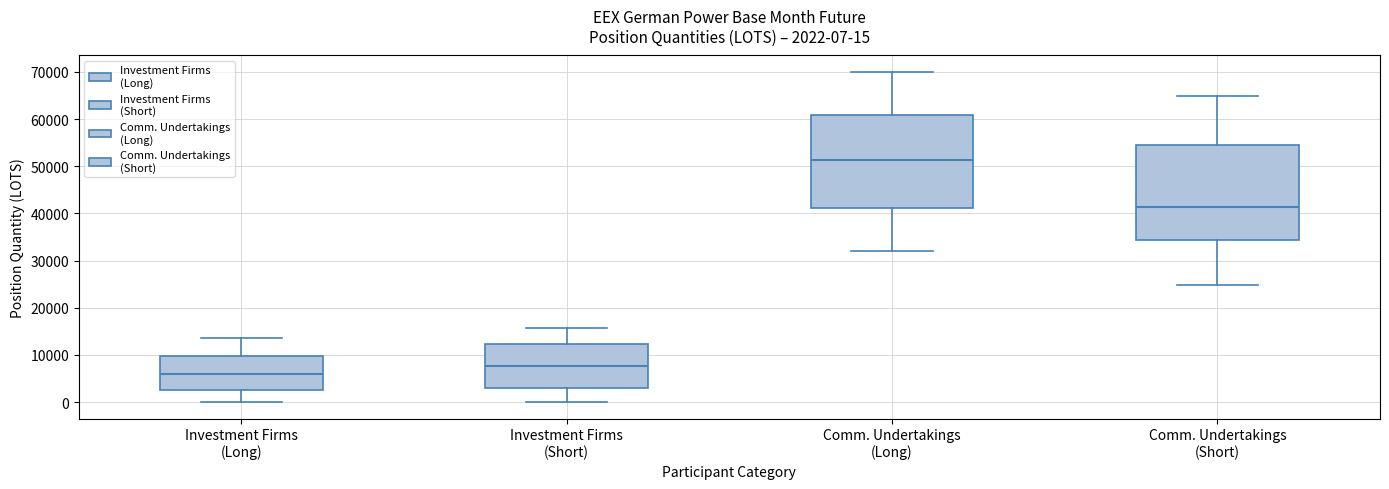

Which box's median line is the lowest?

Investment Firms (Long)